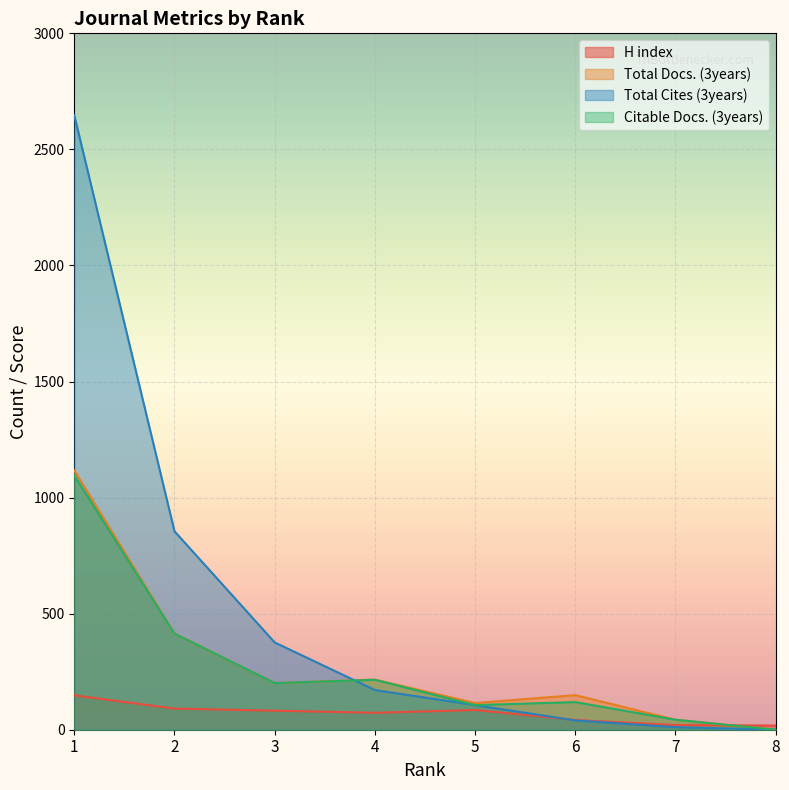

At how many categories does at least one series exceed 1717?

1